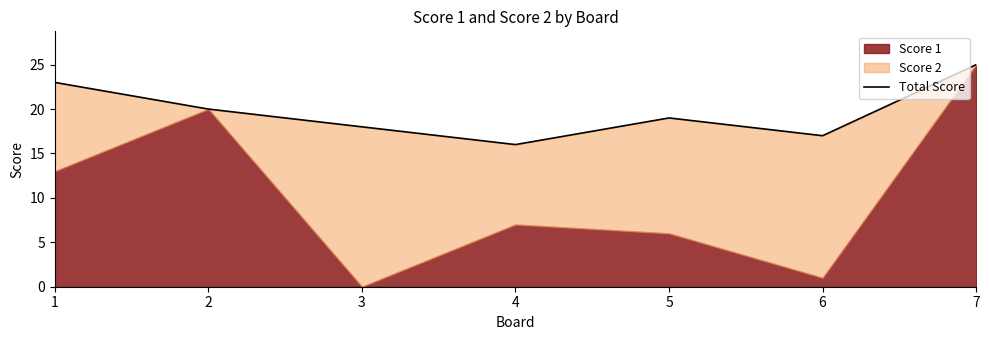

What is the sum of the values at 1 and 3?

41